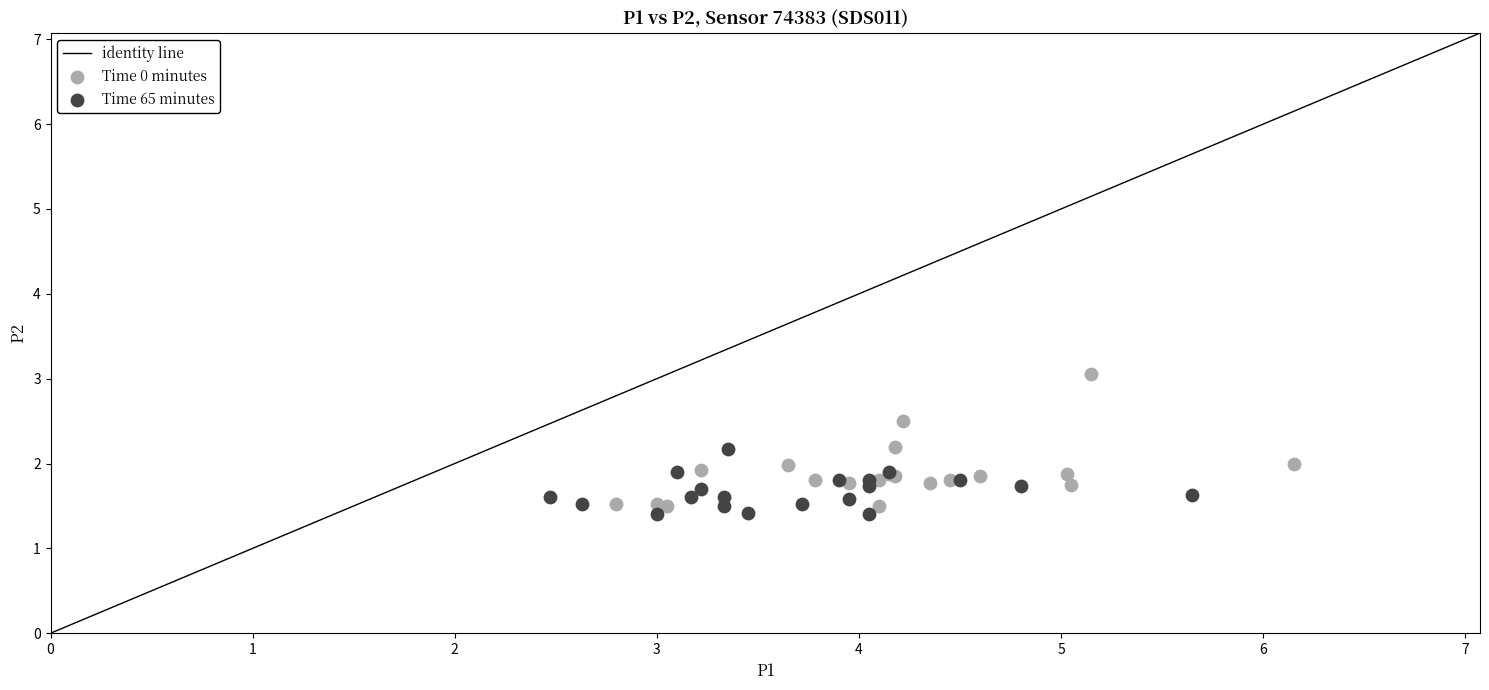

Which series has the widest spread of Y values?

Time 0 minutes